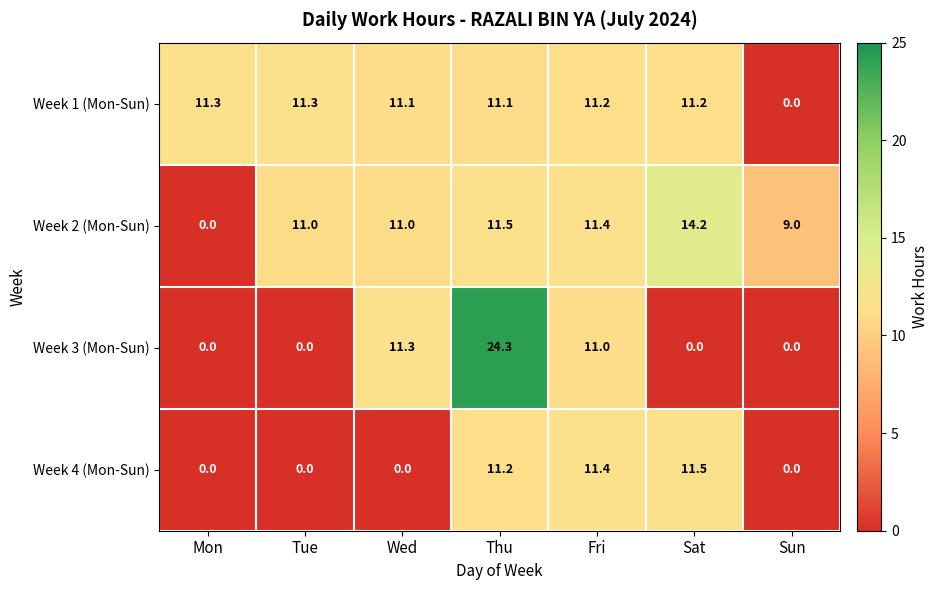

Reading left to right, list all the values displayed in this chart.

Week 1 (Mon-Sun): Mon=11.3	Tue=11.3	Wed=11.1	Thu=11.1	Fri=11.2	Sat=11.2	Sun=0.0
Week 2 (Mon-Sun): Mon=0.0	Tue=11.0	Wed=11.0	Thu=11.5	Fri=11.4	Sat=14.2	Sun=9.0
Week 3 (Mon-Sun): Mon=0.0	Tue=0.0	Wed=11.3	Thu=24.3	Fri=11.0	Sat=0.0	Sun=0.0
Week 4 (Mon-Sun): Mon=0.0	Tue=0.0	Wed=0.0	Thu=11.2	Fri=11.4	Sat=11.5	Sun=0.0